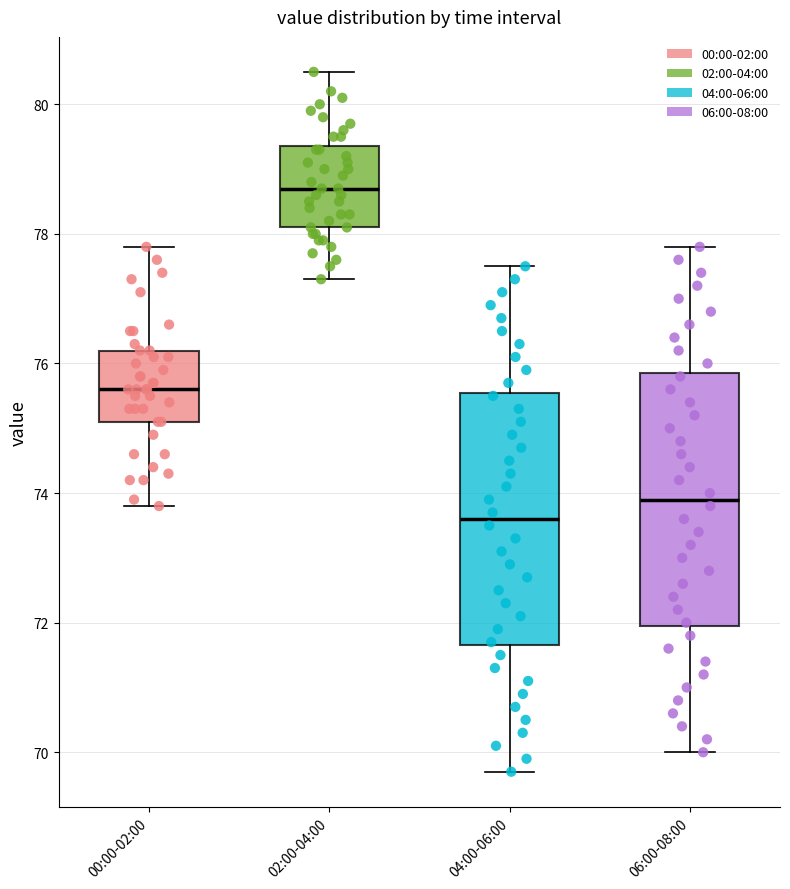

Reading left to right, read every box against the y-axis: the position of its median line, the range the box covers, and the ends of its whiskers. The values are not printed on the chart, so give them approximately, as read against the axis.

00:00-02:00: median 75.6, box 75.2 to 76.2, whiskers 73.8 to 77.8
02:00-04:00: median 78.8, box 78.2 to 79.4, whiskers 77.4 to 80.6
04:00-06:00: median 73.6, box 71.6 to 75.6, whiskers 69.8 to 77.6
06:00-08:00: median 74.0, box 72.0 to 75.8, whiskers 70.0 to 77.8